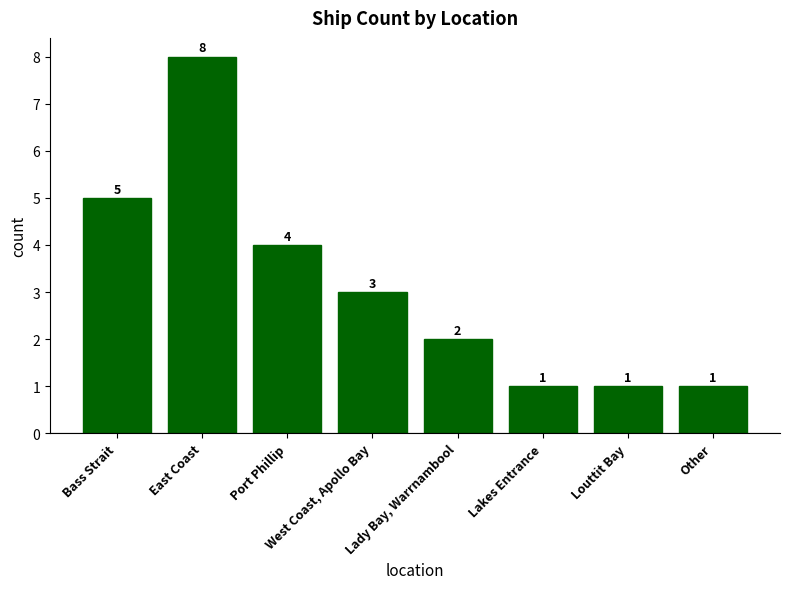

Reading right to left, what are all the values shown in this chart?

1	1	1	2	3	4	8	5